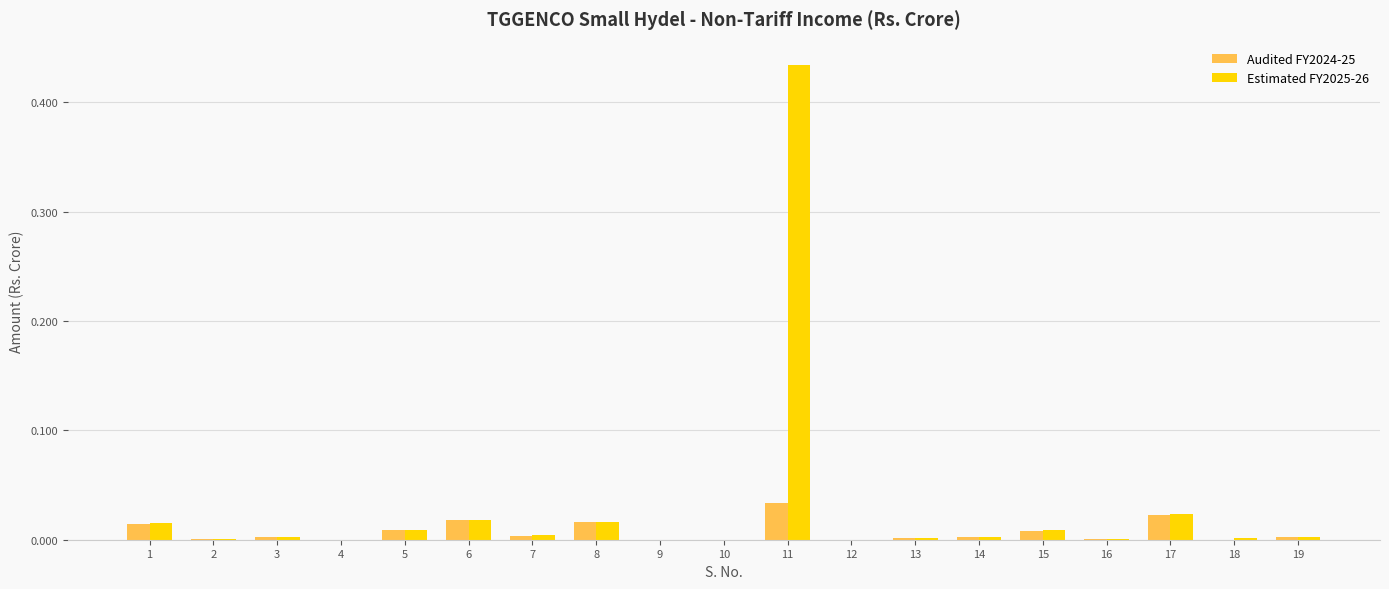

Which series has the largest range (max minus min)?

Estimated FY2025-26